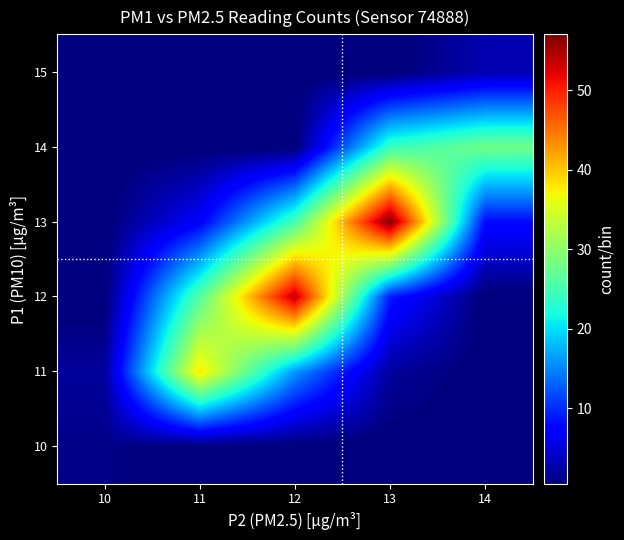

Which has a higher value, 14 or 12?

14